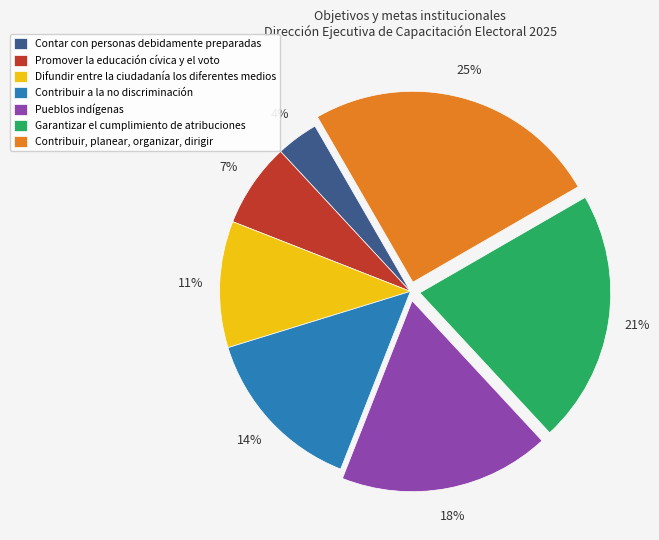

How many segments does this pie chart have?

7